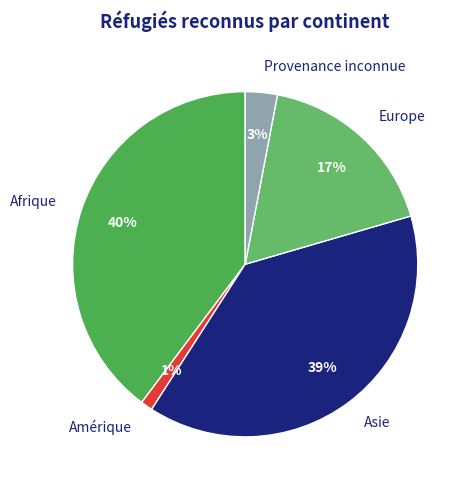

Count the number of slices in the pie.

5